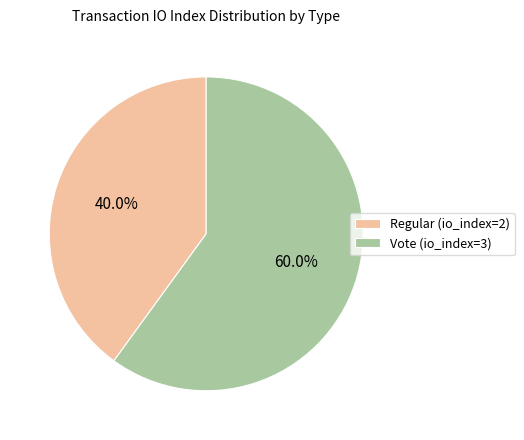

To the nearest percent, what is the difference between the Vote (io_index=3) and Regular (io_index=2) slice percentages?

20%